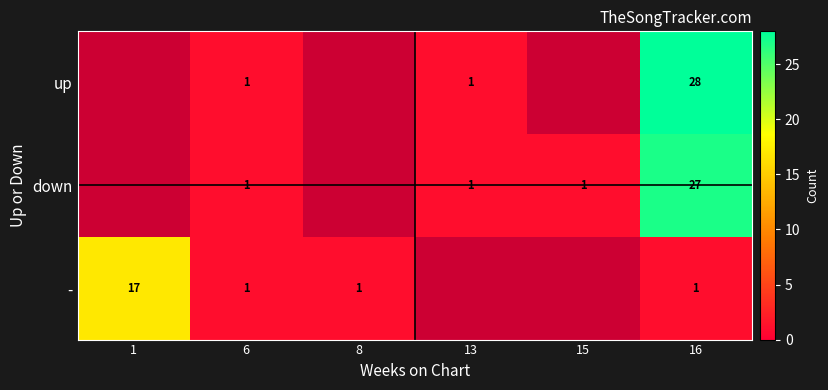

Between 13 and 16, which series saw the biggest shift?

up